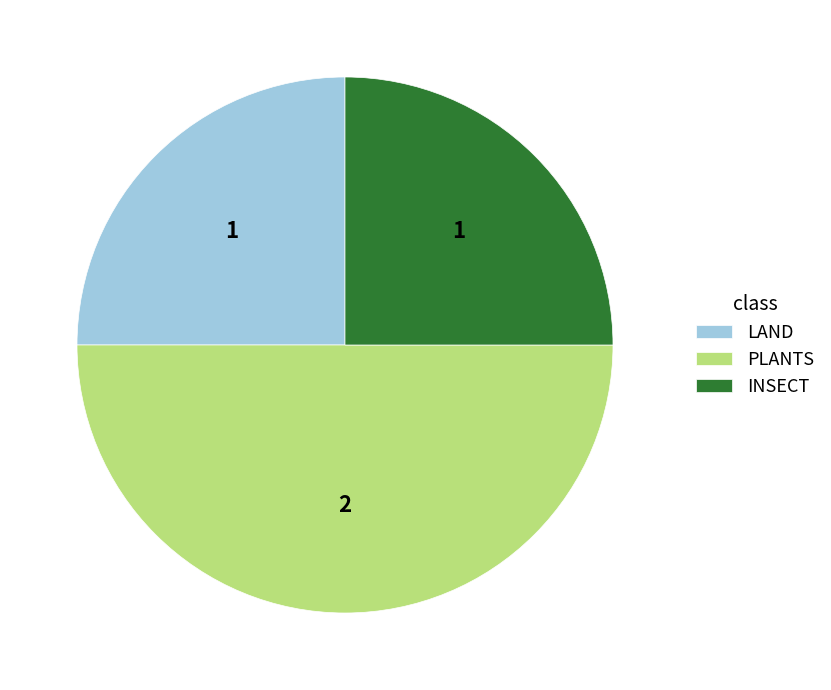

Is the sum of LAND and PLANTS greater than half?

Yes